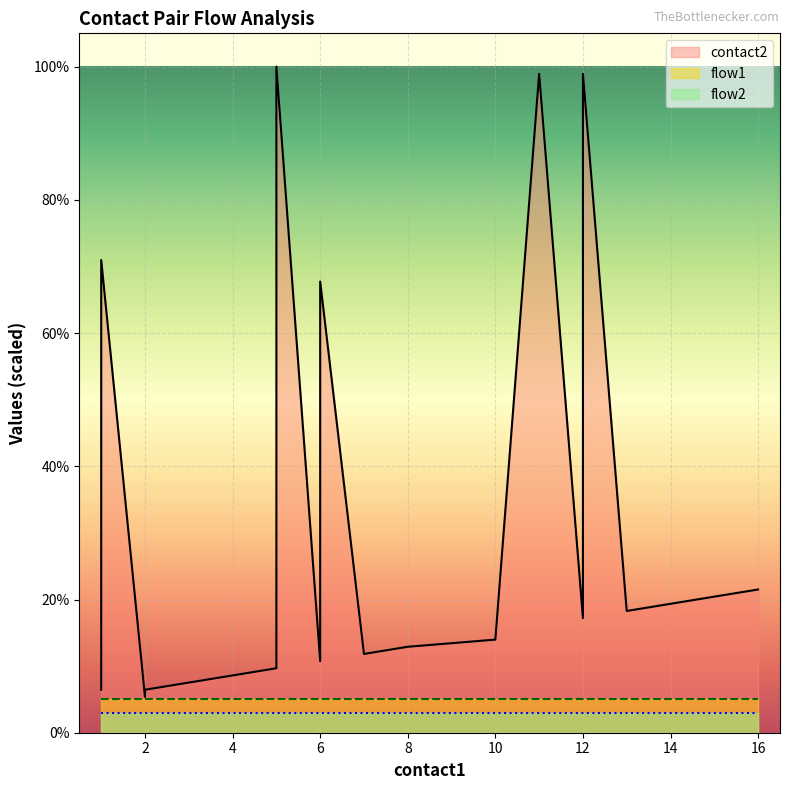

At which category is the sum across all series the highest?

5